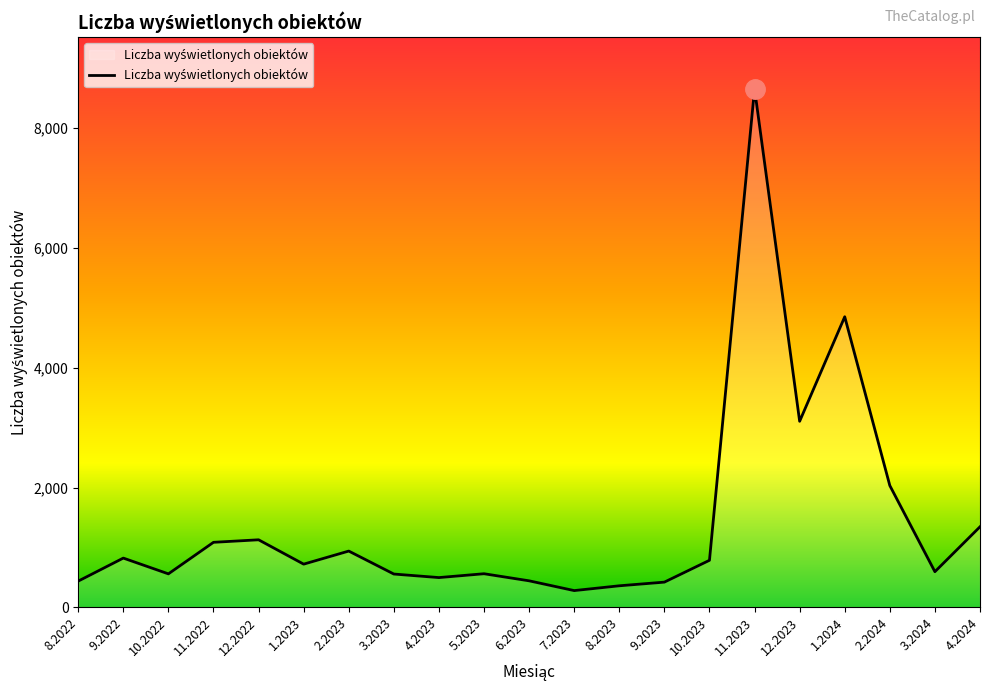

At which category does the chart reach its peak across all series?

11.2023